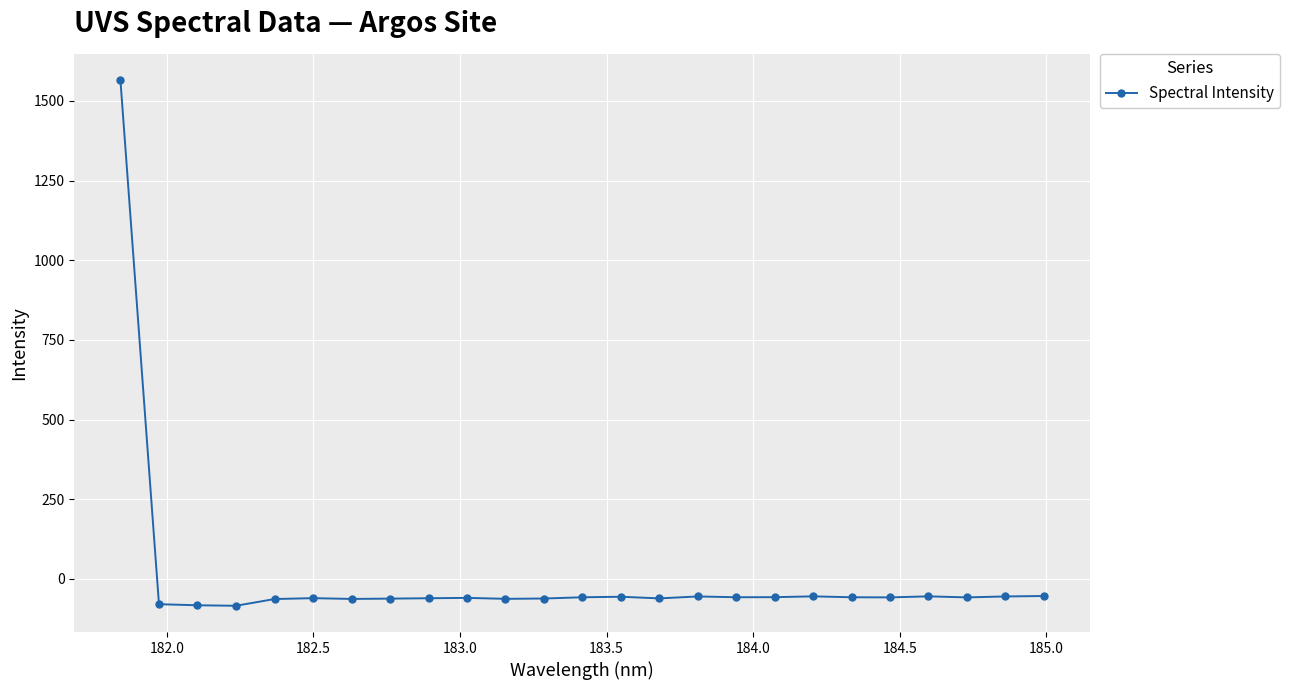

What is the difference between the maximum and minimum values?

1648.7